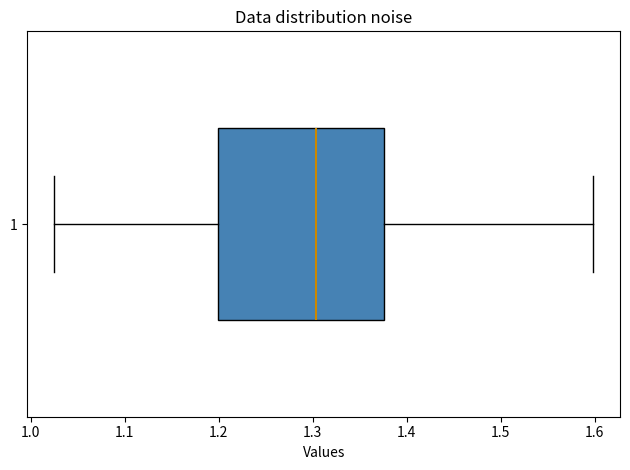

Transcribe this box plot: give where the median line is, the range the box spans, and where the two whiskers end, as read against the x-axis. The values are not printed on the chart, so give them approximately, as read against the axis.

median 1.30, box 1.20 to 1.38, whiskers 1.03 to 1.60